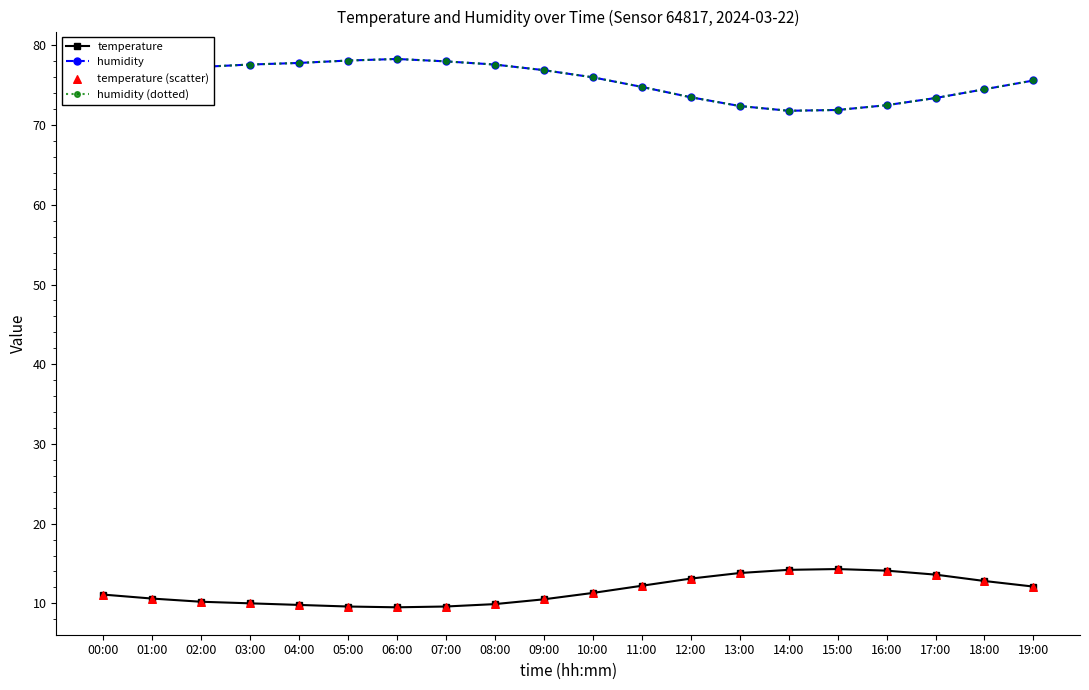

At how many categories does at least one series exceed 26?

20